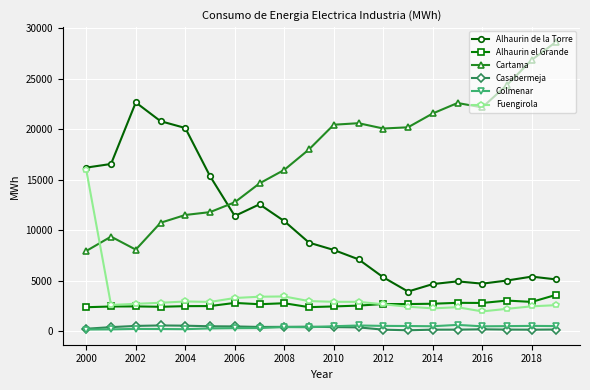

What is the minimum value for Cartama?

7959